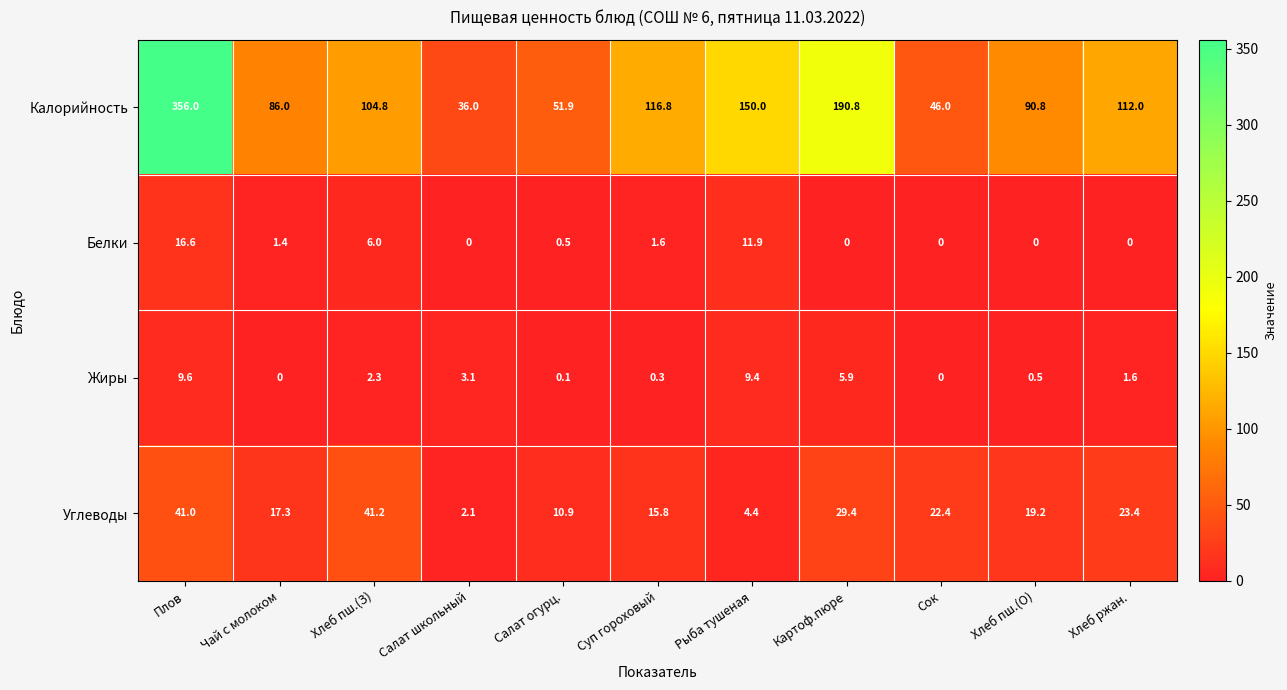

How many categories are shown in the chart?

11